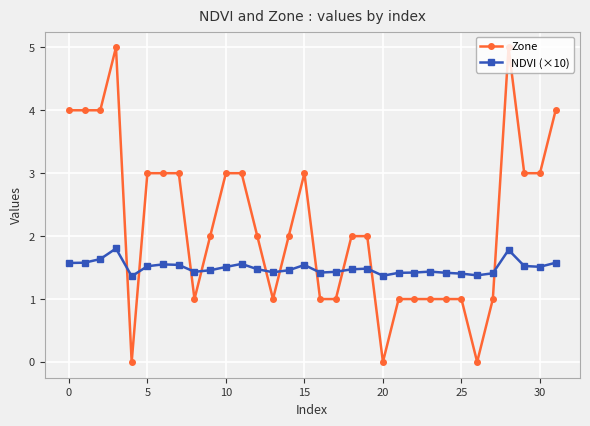

How many NDVI (×10) values are between 1 and 2?

32